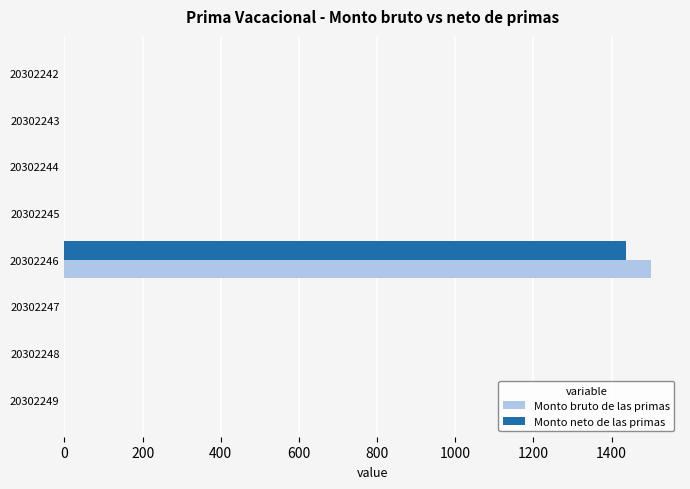

Is it true that Monto neto de las primas equals 0.0 at 20302243?

True